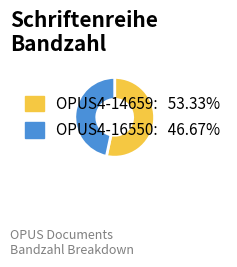

Count the number of slices in the pie.

2